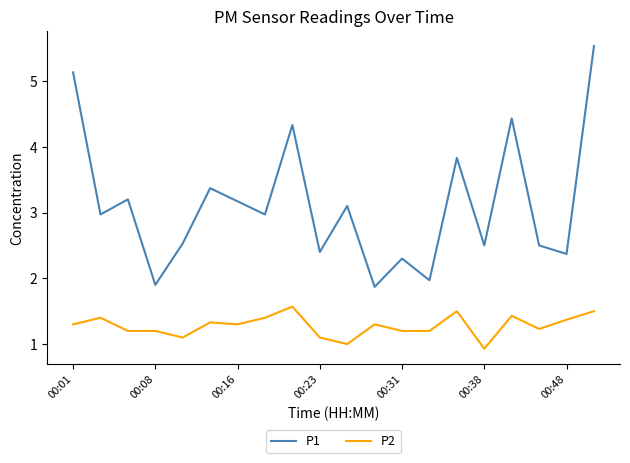

Which series has the widest spread of values?

P1